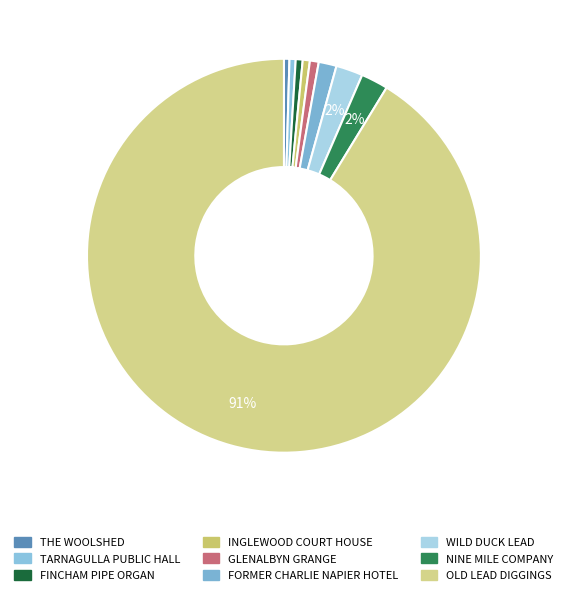

To the nearest percent, what is the average slice percentage?

11%